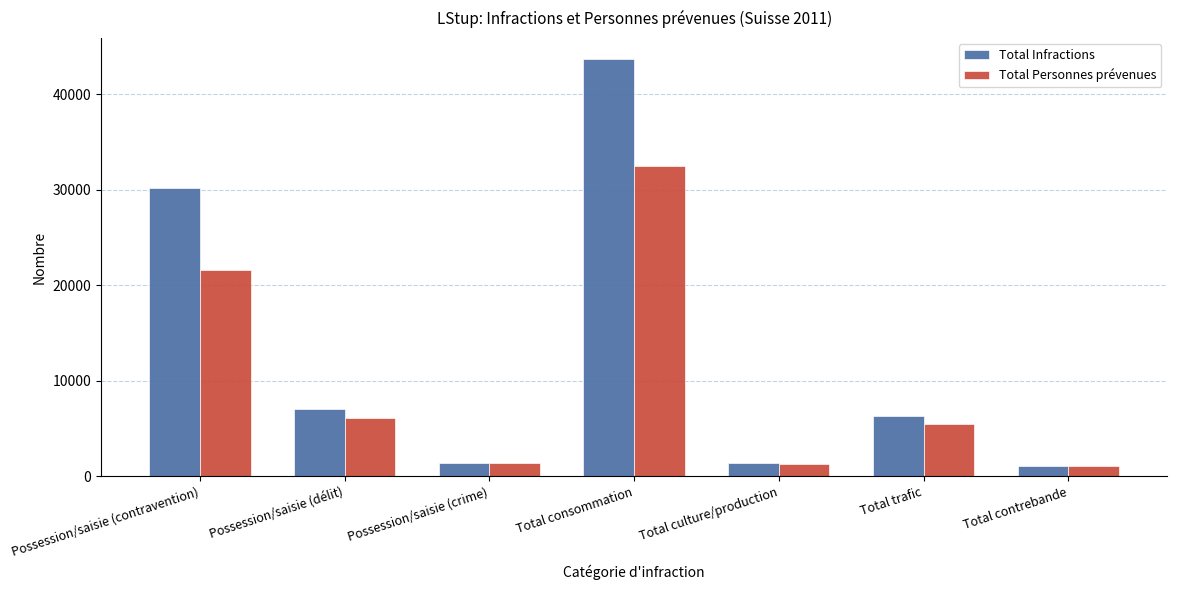

Which series has the largest total across all categories?

Total Infractions